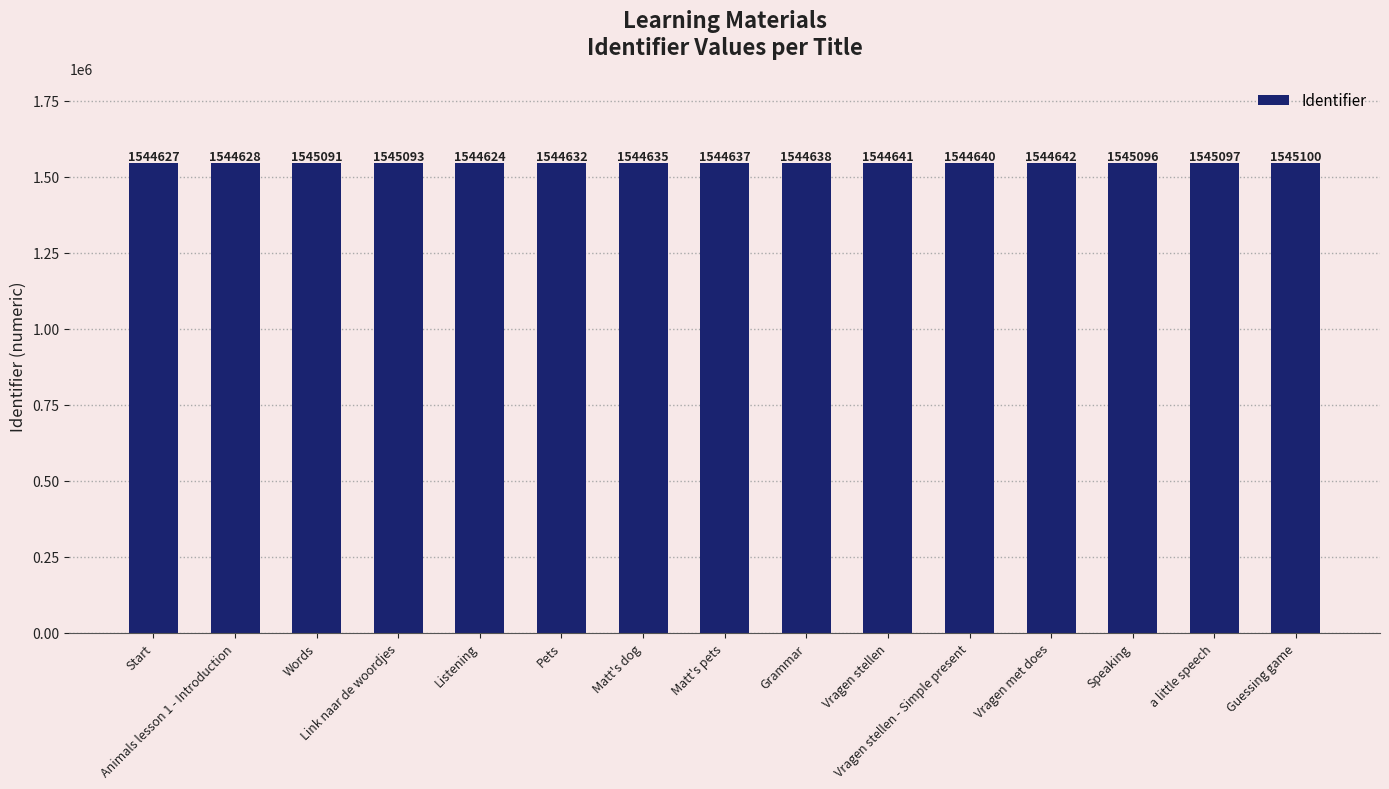

List the labels in order of value, largest first.

Guessing game, a little speech, Speaking, Link naar de woordjes, Words, Vragen met does, Vragen stellen, Vragen stellen - Simple present, Grammar, Matt's pets, Matt's dog, Pets, Animals lesson 1 - Introduction, Start, Listening